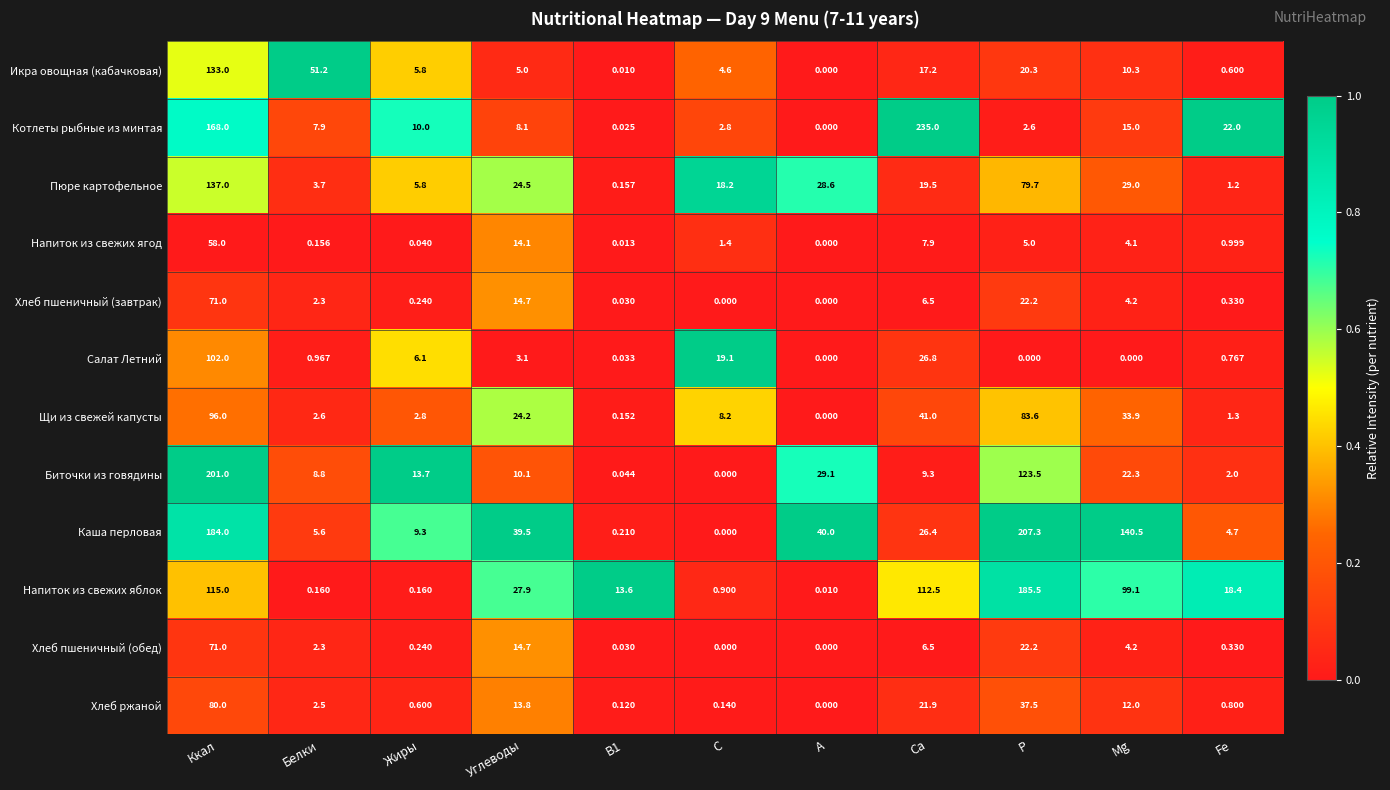

What is the maximum value shown in the chart?

235.0